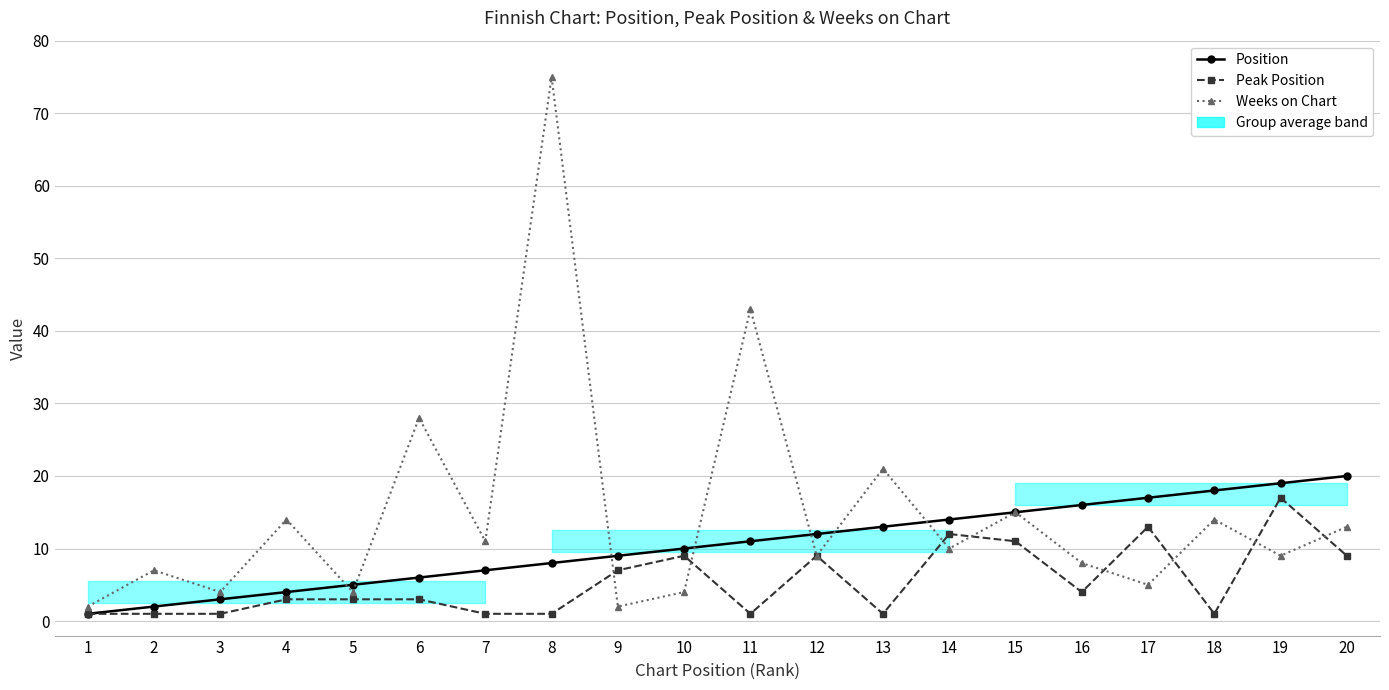

Which series has the largest range (max minus min)?

Weeks on Chart